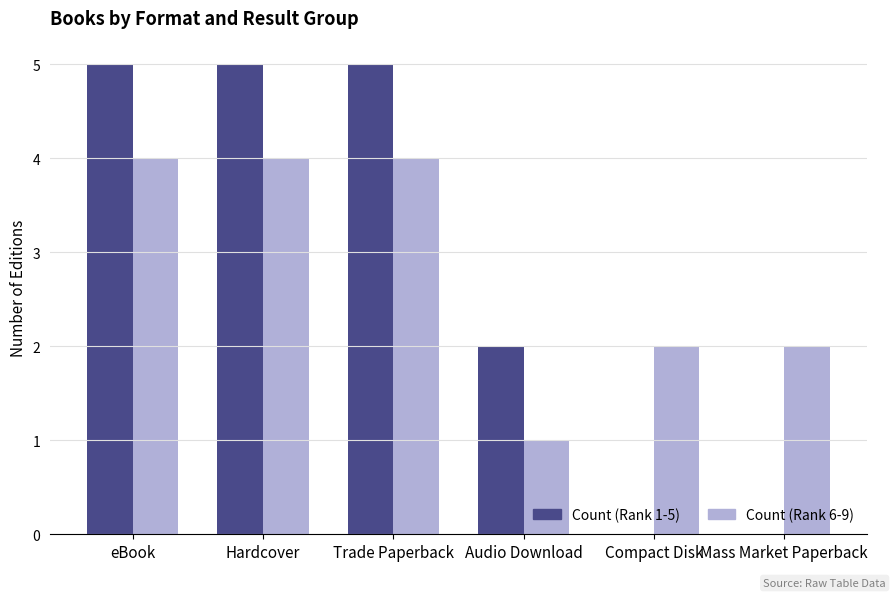

The Count (Rank 1-5) series shows 3 at Audio Download. True or false?

False